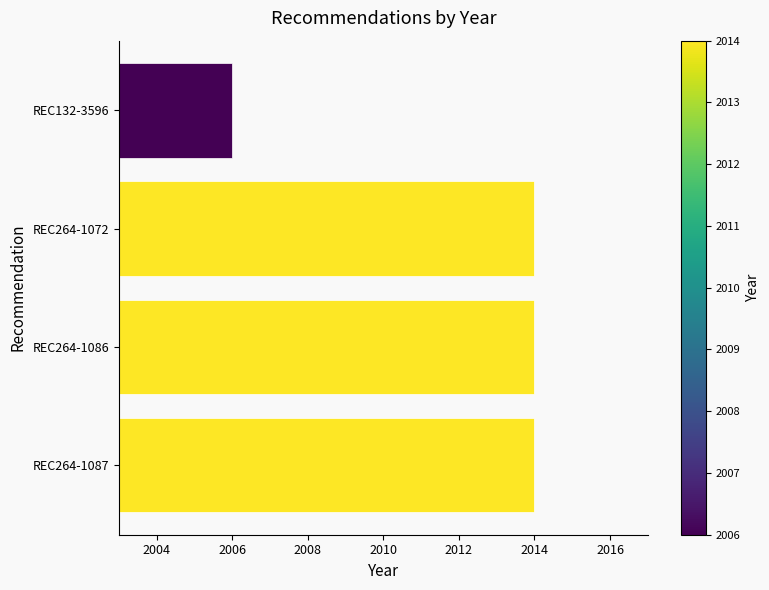

At which category does the chart reach its minimum across all series?

REC132-3596